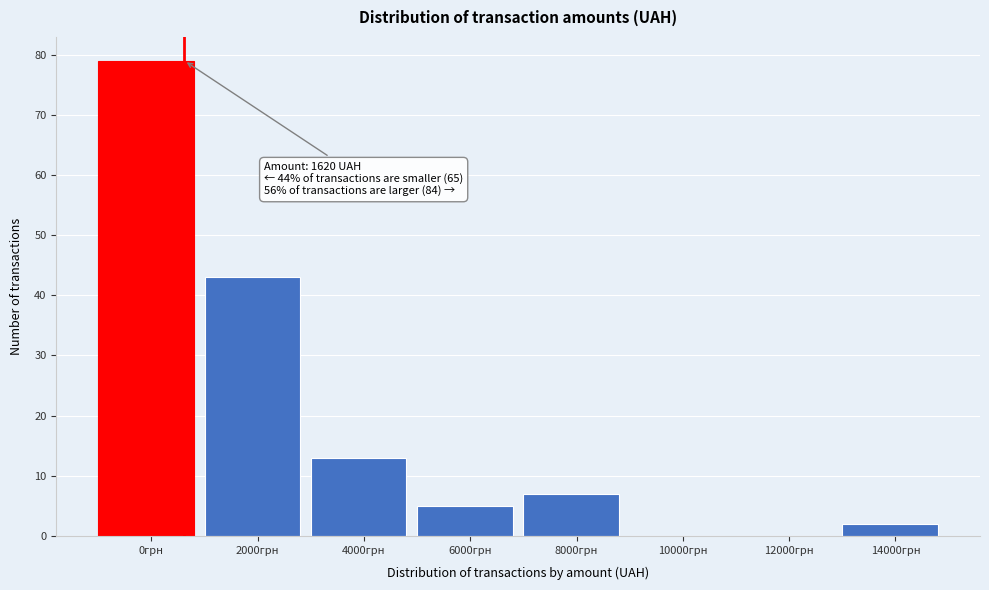

Reading left to right, what are all the values shown in this chart?

0грн=79	2000грн=43	4000грн=13	6000грн=5	8000грн=7	10000грн=0	12000грн=0	14000грн=2